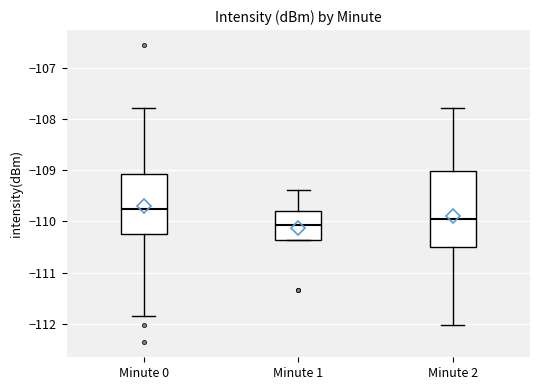

Reading left to right, read every box against the y-axis: the position of its median line, the range the box covers, and the ends of its whiskers. The values are not printed on the chart, so give them approximately, as read against the axis.

Minute 0: median -109.8, box -110.2 to -109.1, whiskers -111.8 to -107.8
Minute 1: median -110.1, box -110.4 to -109.8, whiskers -110.4 to -109.4
Minute 2: median -109.9, box -110.5 to -109.0, whiskers -112.0 to -107.8